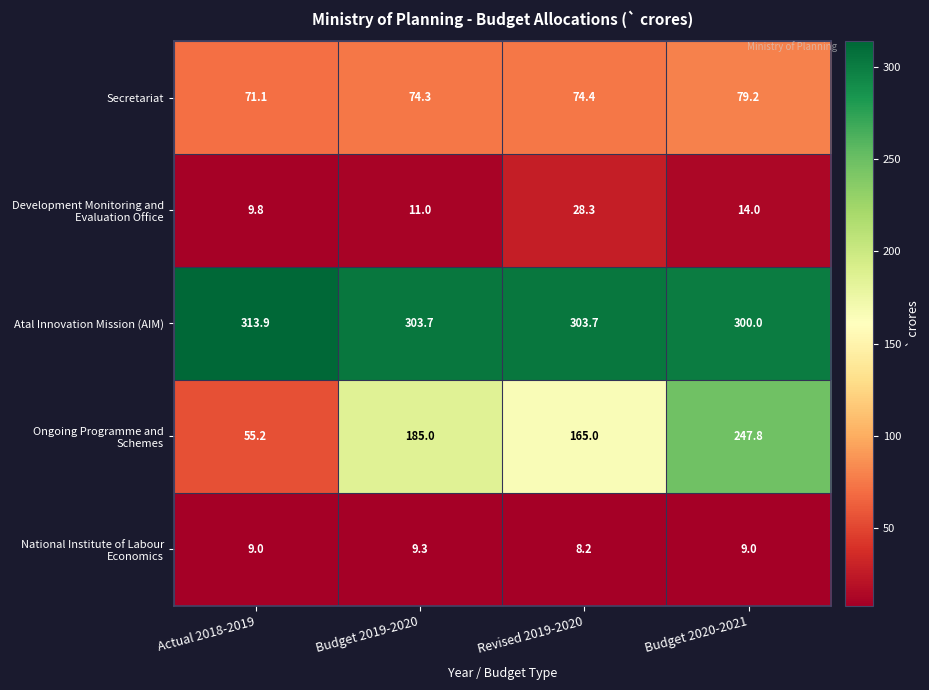

How many data points does each series have?

4